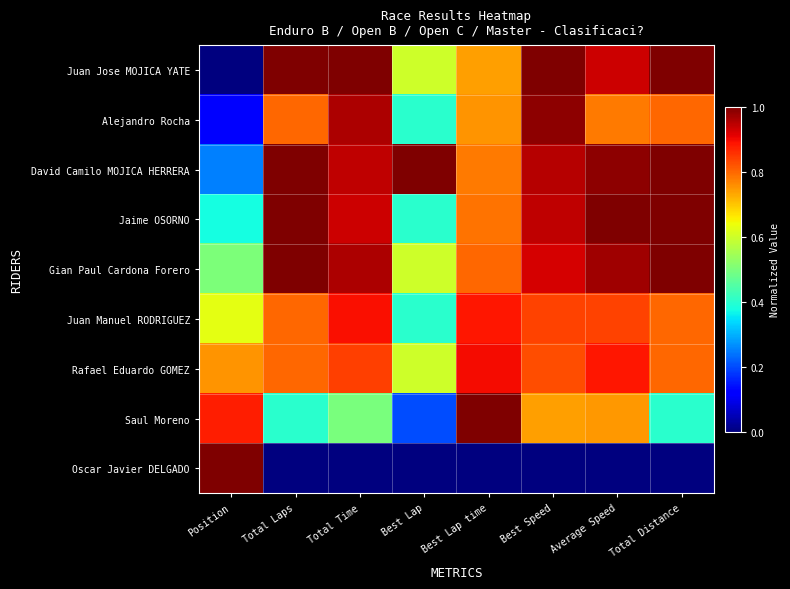

Reading right to left, what are all the values shown in this chart?

Juan Jose MOJICA YATE: Total Distance=1.0	Average Speed=0.9	Best Speed=1.0	Best Lap time=0.7	Best Lap=0.6	Total Time=1.0	Total Laps=1.0	Position=0.0
Alejandro Rocha: Total Distance=0.8	Average Speed=0.8	Best Speed=1.0	Best Lap time=0.8	Best Lap=0.4	Total Time=1.0	Total Laps=0.8	Position=0.1
David Camilo MOJICA HERRERA: Total Distance=1.0	Average Speed=1.0	Best Speed=1.0	Best Lap time=0.8	Best Lap=1.0	Total Time=0.9	Total Laps=1.0	Position=0.2
Jaime OSORNO: Total Distance=1.0	Average Speed=1.0	Best Speed=0.9	Best Lap time=0.8	Best Lap=0.4	Total Time=0.9	Total Laps=1.0	Position=0.4
Gian Paul Cardona Forero: Total Distance=1.0	Average Speed=1.0	Best Speed=0.9	Best Lap time=0.8	Best Lap=0.6	Total Time=1.0	Total Laps=1.0	Position=0.5
Juan Manuel RODRIGUEZ: Total Distance=0.8	Average Speed=0.8	Best Speed=0.8	Best Lap time=0.9	Best Lap=0.4	Total Time=0.9	Total Laps=0.8	Position=0.6
Rafael Eduardo GOMEZ: Total Distance=0.8	Average Speed=0.9	Best Speed=0.8	Best Lap time=0.9	Best Lap=0.6	Total Time=0.8	Total Laps=0.8	Position=0.8
Saul Moreno: Total Distance=0.4	Average Speed=0.7	Best Speed=0.7	Best Lap time=1.0	Best Lap=0.2	Total Time=0.5	Total Laps=0.4	Position=0.9
Oscar Javier DELGADO: Total Distance=0.0	Average Speed=0.0	Best Speed=0.0	Best Lap time=0.0	Best Lap=0.0	Total Time=0.0	Total Laps=0.0	Position=1.0